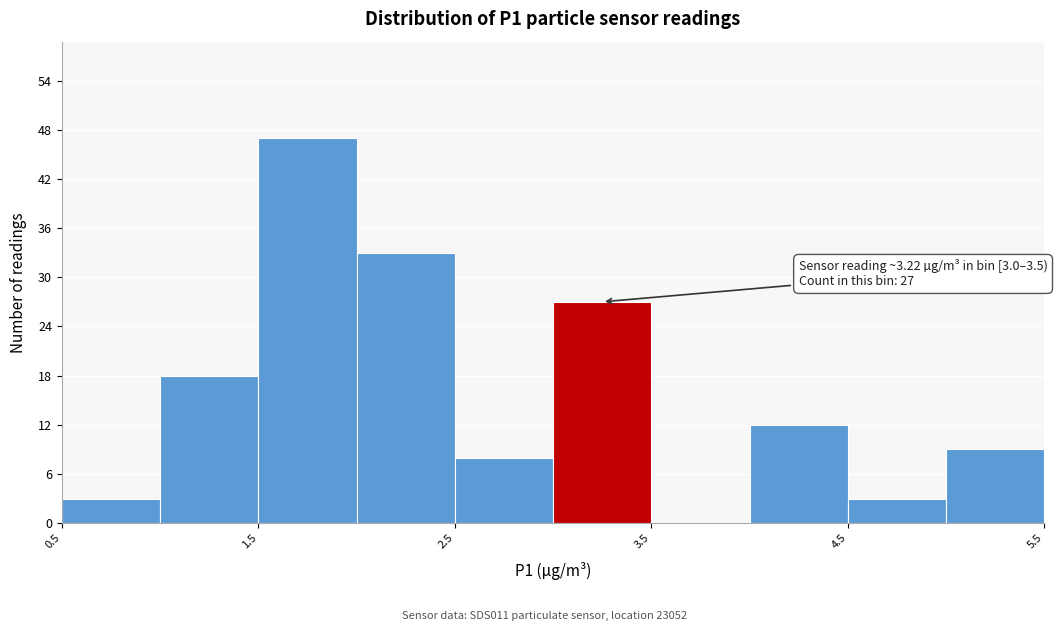

Which range on the x-axis has the tallest bar?

1.5 to 2.0